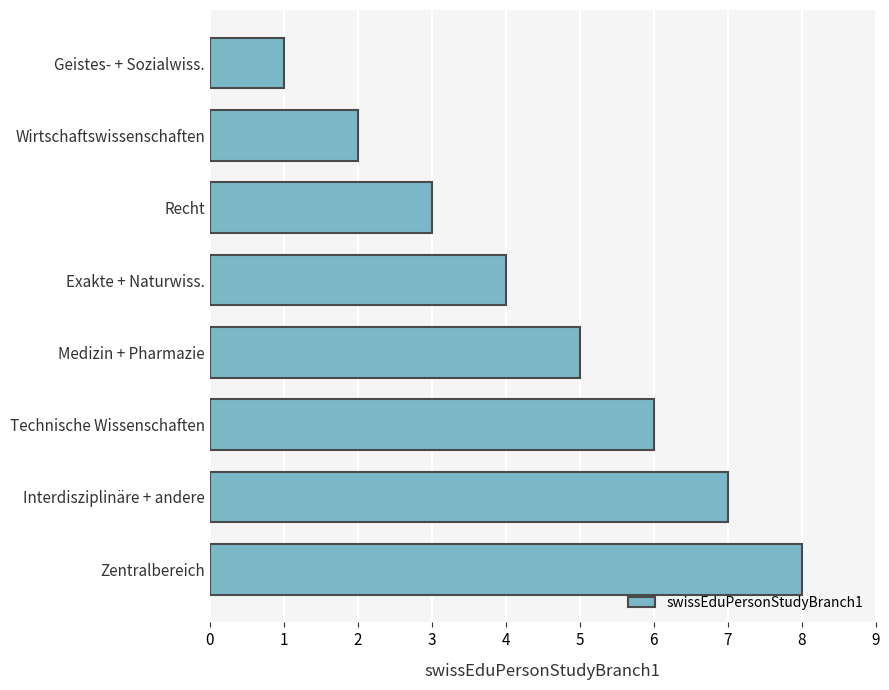

What is the sum of the values at Interdisziplinäre + andere and Exakte + Naturwiss.?

11